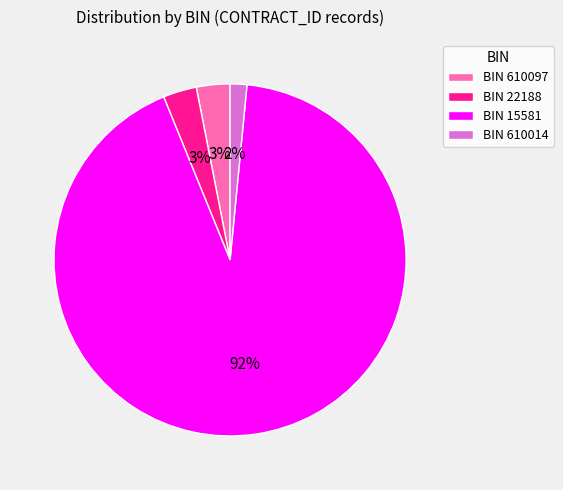

Is there any slice that represents more than half of the pie?

Yes